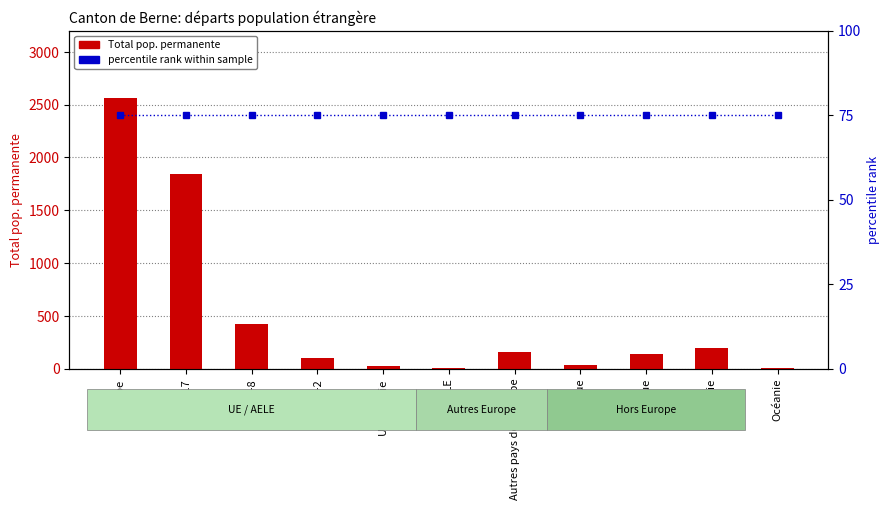

What is the value of the percentile rank within sample bar at the 5th from the left?

75